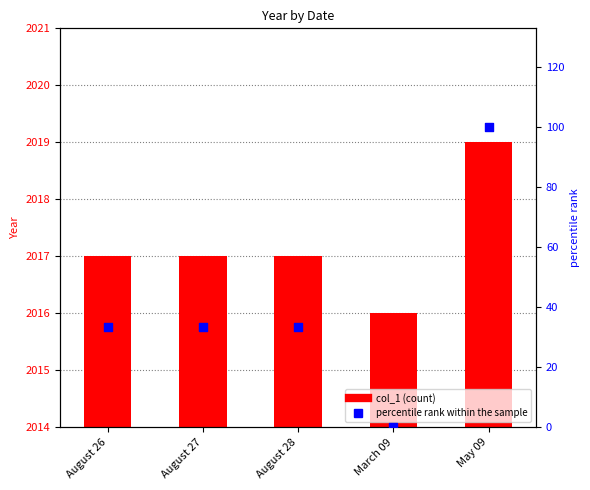

Which series contains the lowest Y value?

percentile rank within the sample